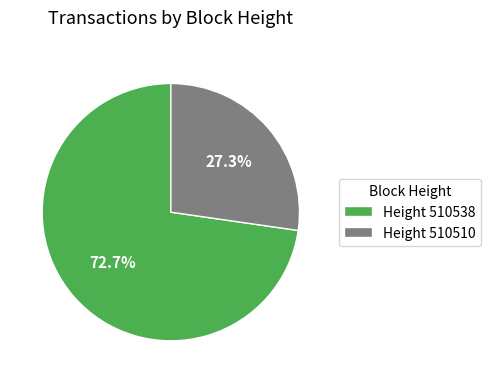

Between Height 510510 and Height 510538, which is larger?

Height 510538